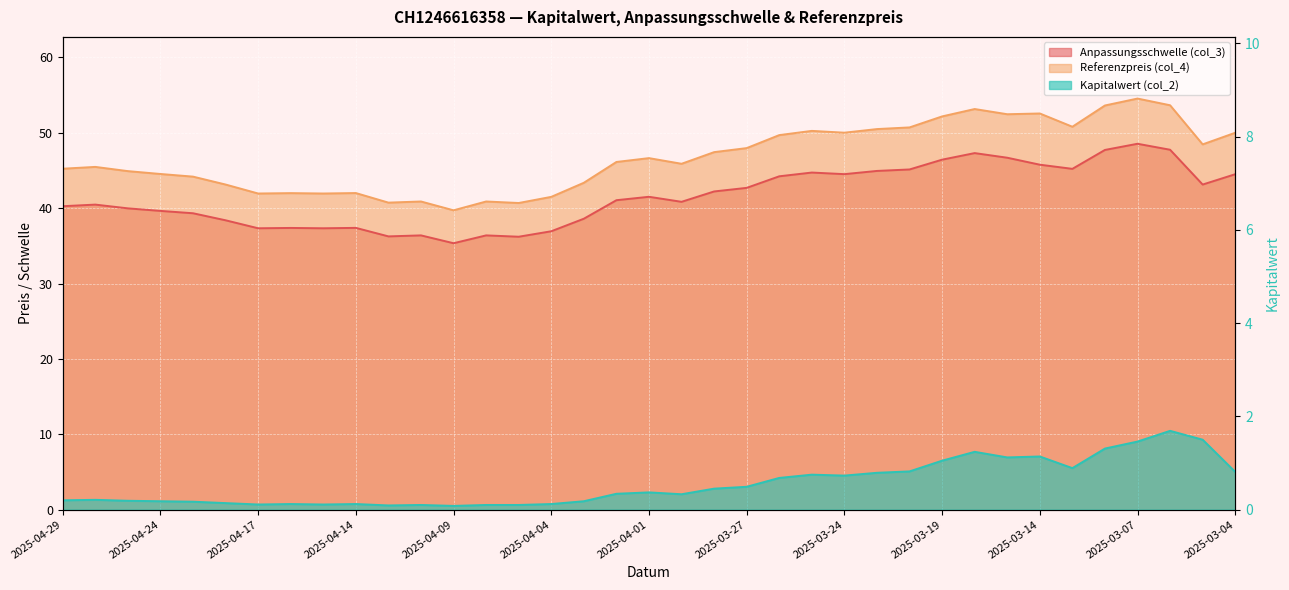

What is the average value of the Kapitalwert (col_2) series?

0.5